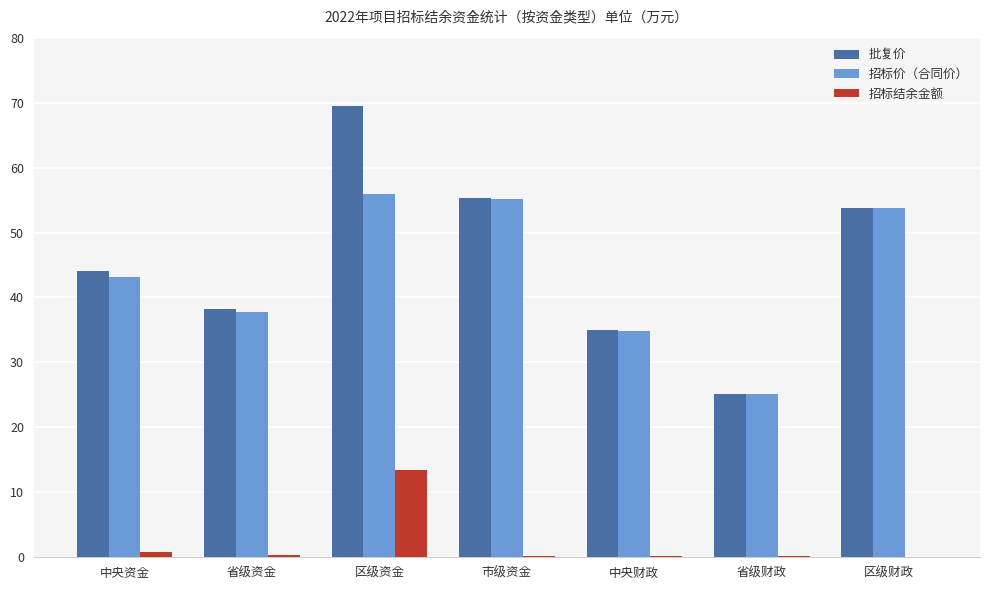

At which category does the chart reach its peak across all series?

区级资金